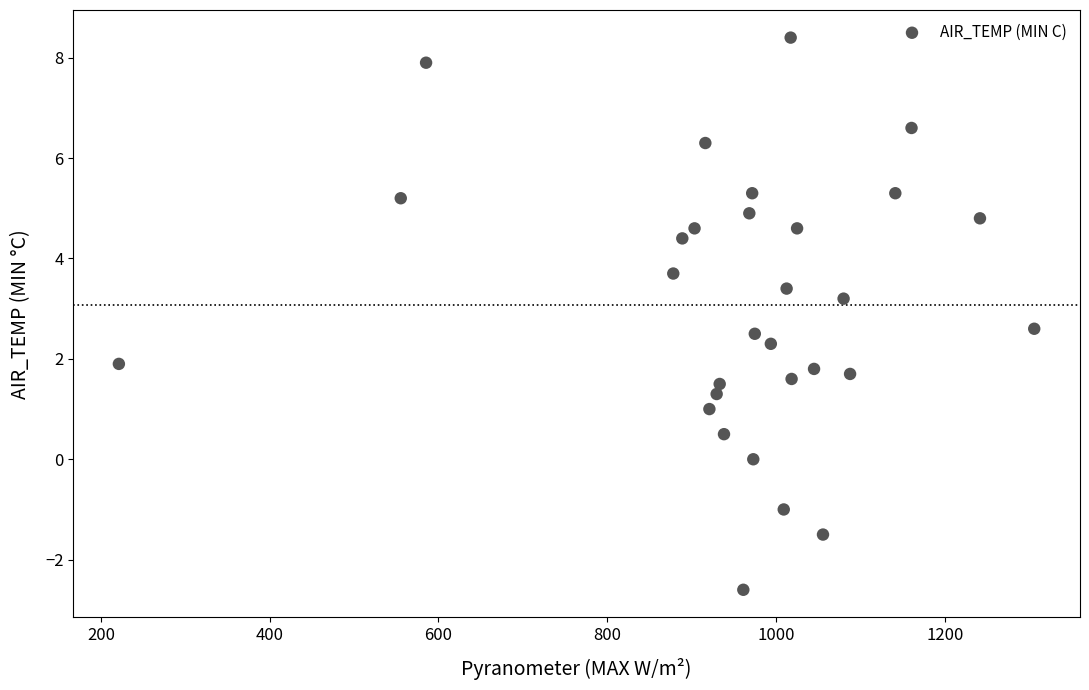

What is the range of X values (max minus min)?

1084.6